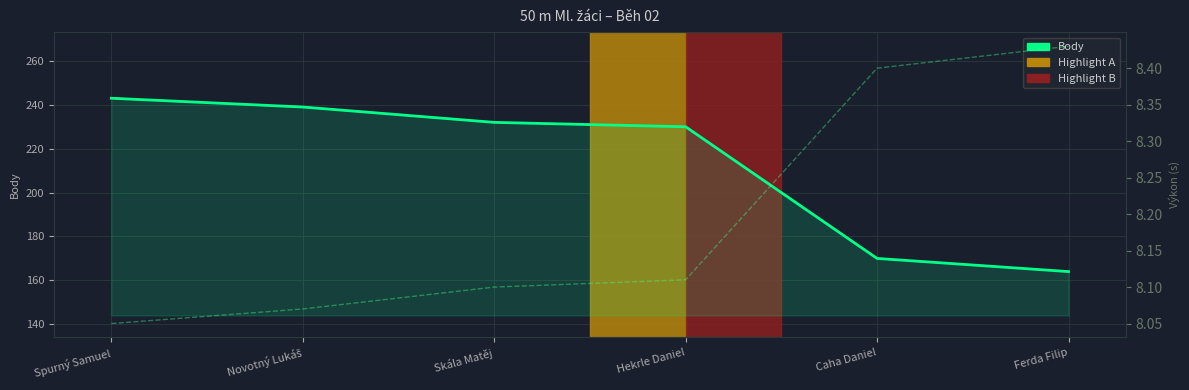

The value of Body at Caha Daniel is 170.0. True or false?

True